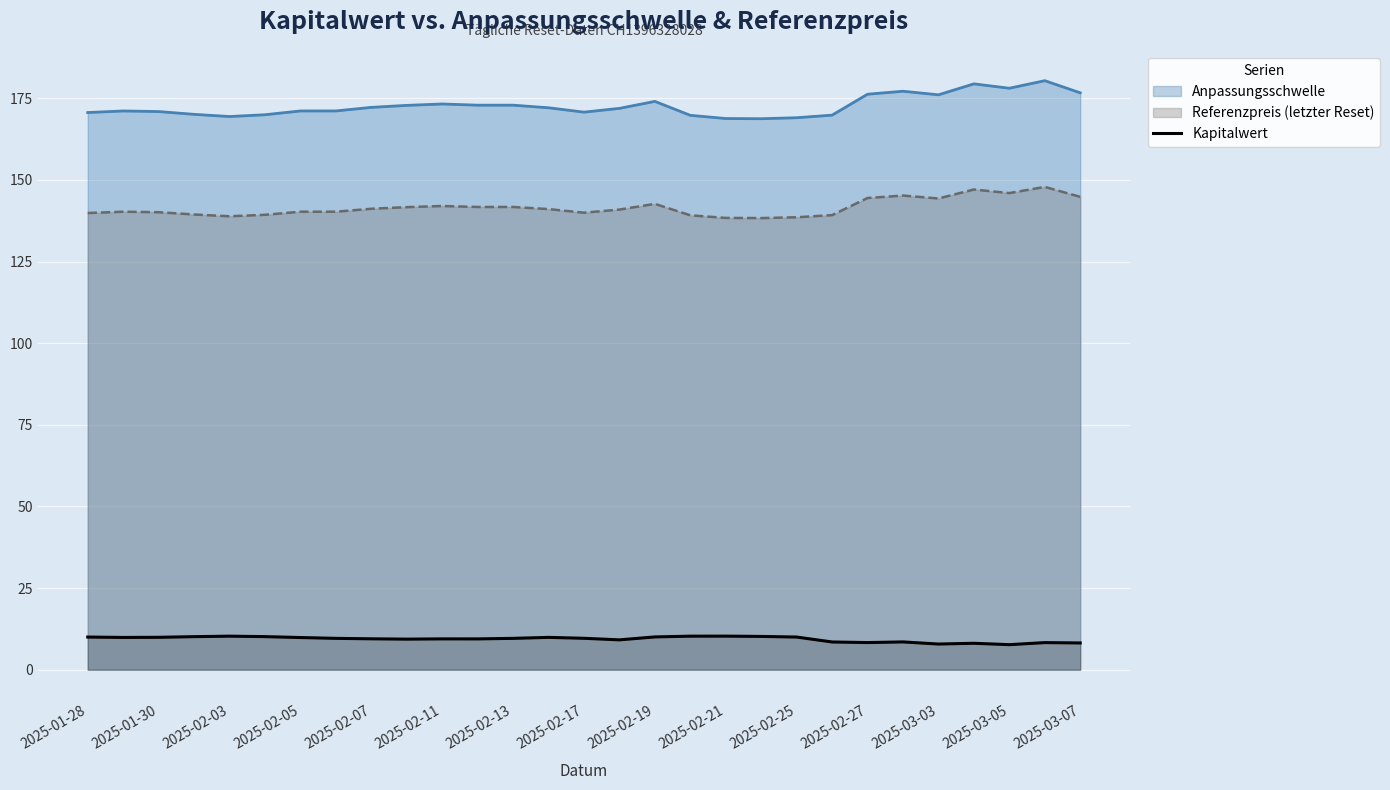

Reading left to right, list all the values displayed in this chart.

10.0	9.9	9.9	10.1	10.3	10.1	9.8	9.6	9.5	9.4	9.4	9.4	9.6	9.9	9.6	9.1	10.0	10.3	10.3	10.2	10.0	8.5	8.3	8.5	7.9	8.1	7.7	8.3	8.2